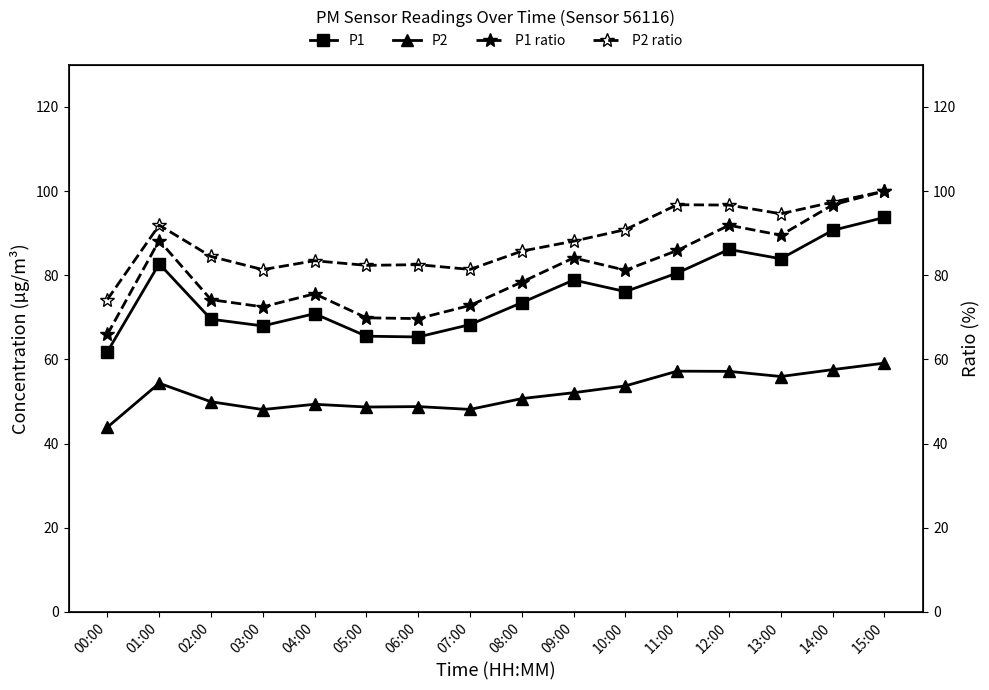

How many lines are shown in the chart?

4